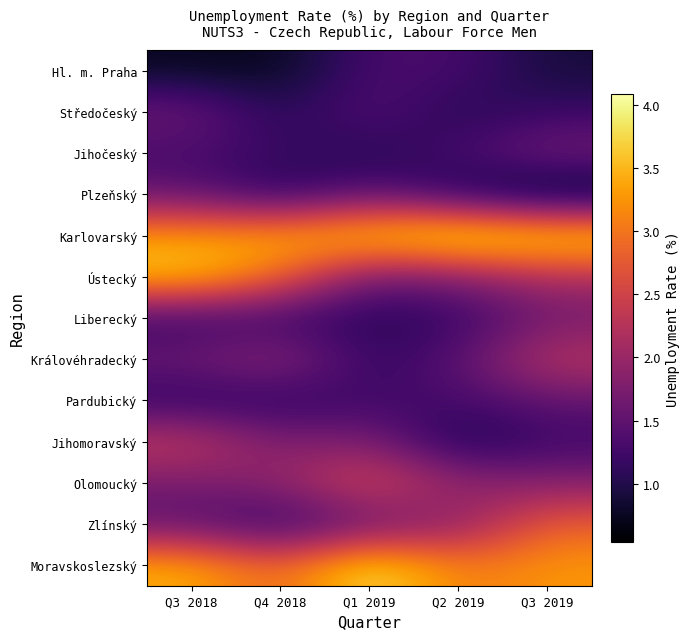

Which series has the largest total across all categories?

Karlovarský